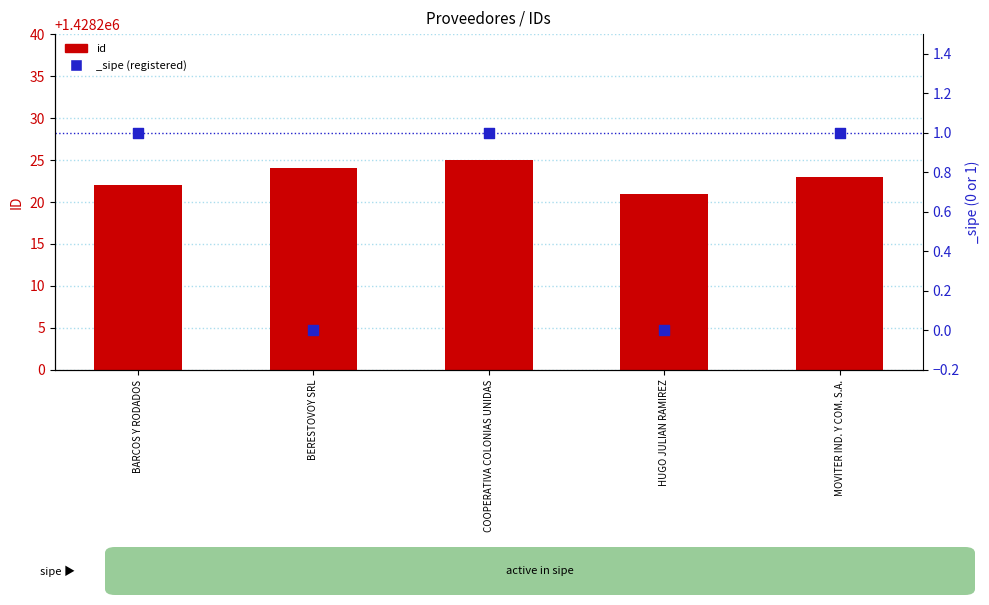

Approximately how many times larger is the value at BARCOS Y RODADOS compared to HUGO JULIAN RAMIREZ?

1.0